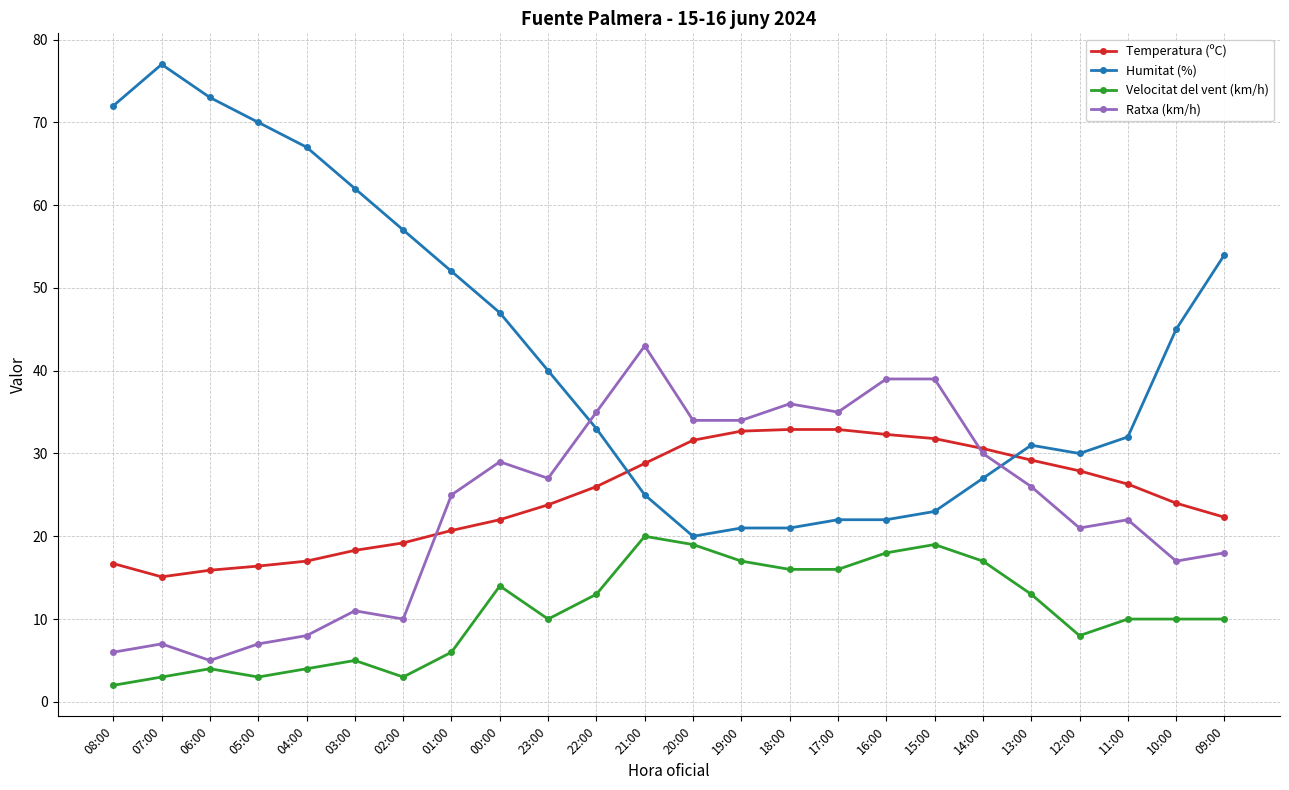

What is the sum of all Velocitat del vent (km/h) values?

260.0